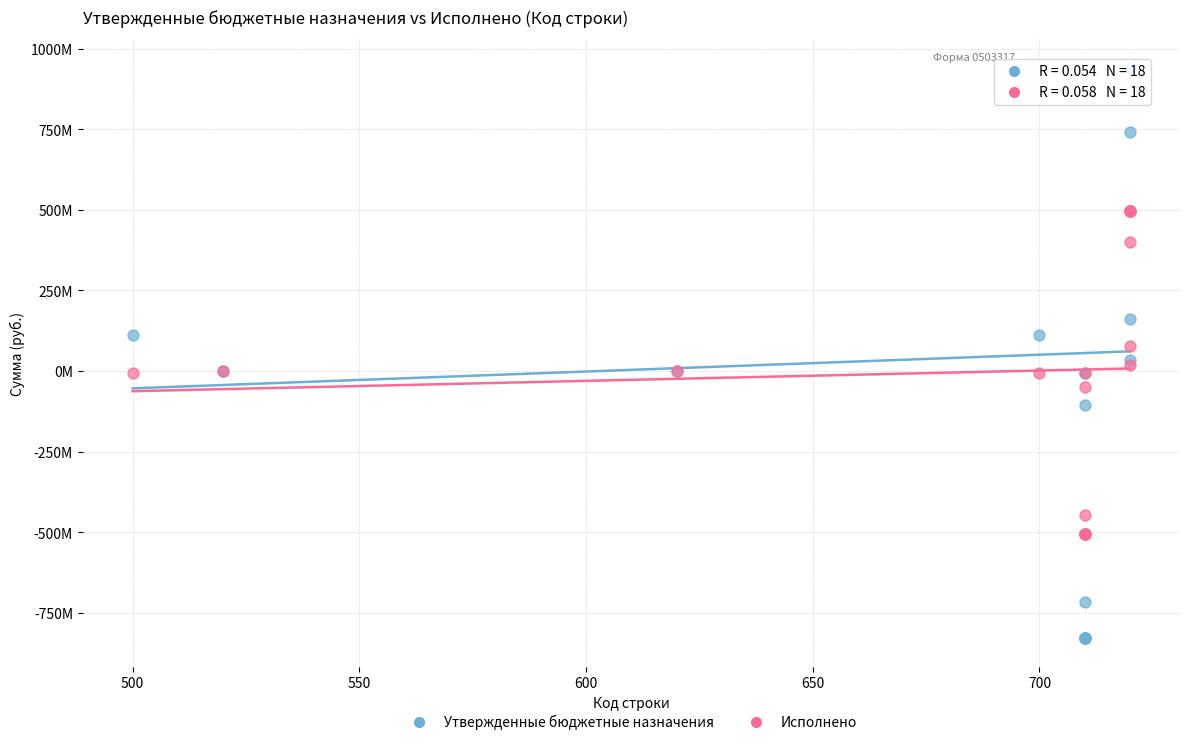

Which series reaches the minimum Y coordinate?

Утвержденные бюджетные назначения